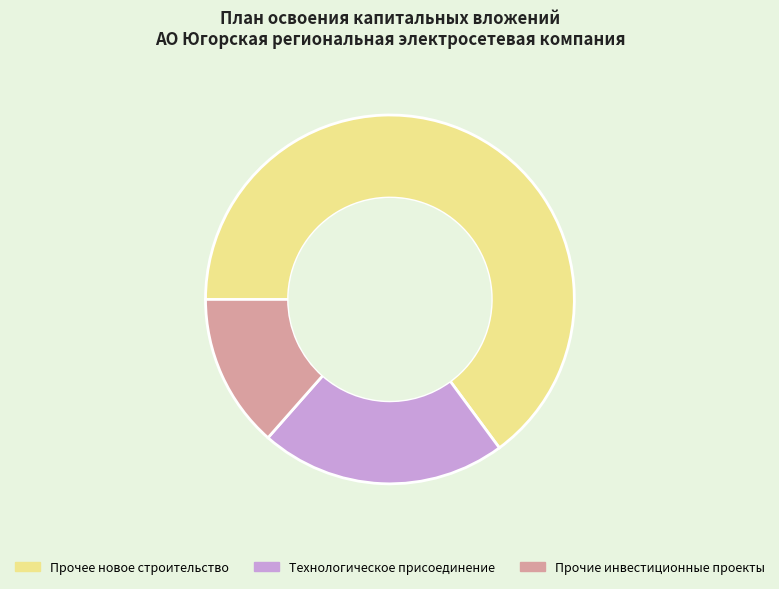

Which slice is the smallest?

Прочие инвестиционные проекты